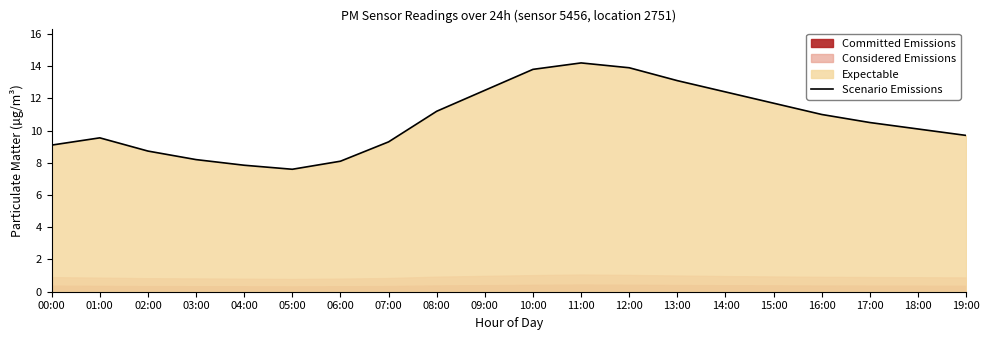

Read the value at 17:00.

10.5